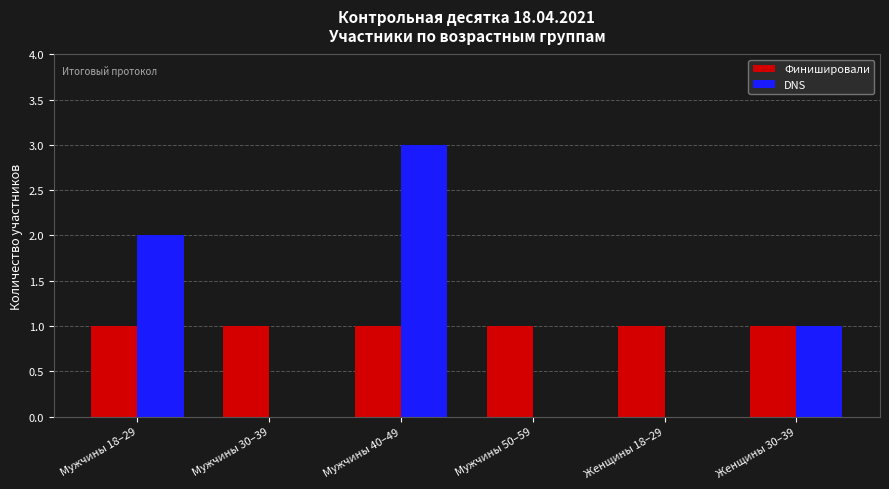

At which label does DNS reach its peak?

Мужчины 40–49